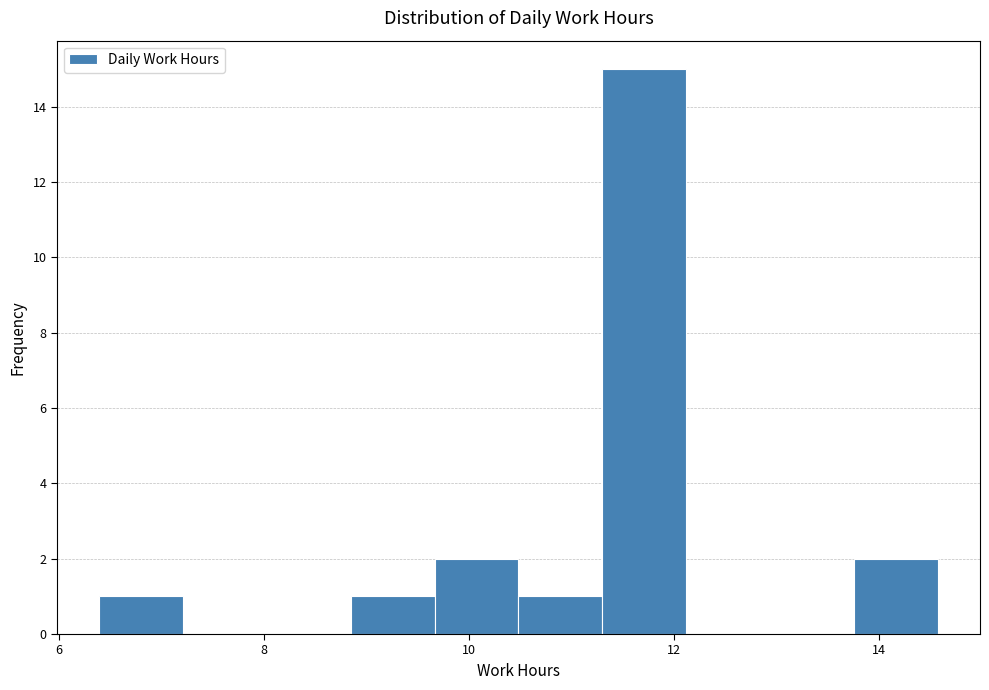

Reading left to right, transcribe this chart: for each bar, give the range it covers on the x-axis and its height. Neither the bar edges nor the heights are printed on the chart, so give them approximately, as read against the axes.

6.4 to 7.2: 1
7.2 to 8.0: 0
8.0 to 8.8: 0
8.8 to 9.6: 1
9.6 to 10.4: 2
10.4 to 11.4: 1
11.4 to 12.2: 15
12.2 to 13.0: 0
13.0 to 13.8: 0
13.8 to 14.6: 2